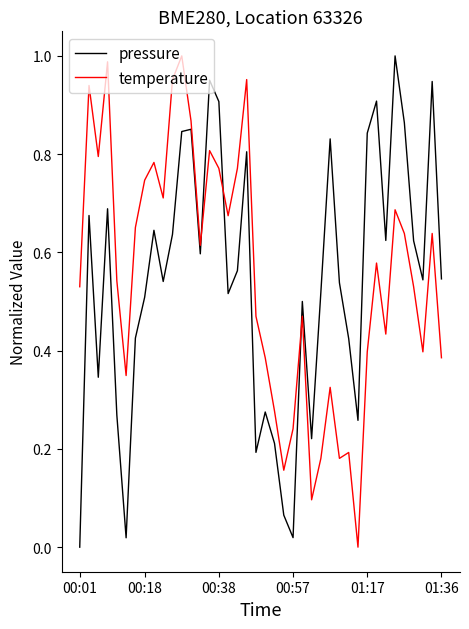

How many times do temperature and pressure cross each other?

3